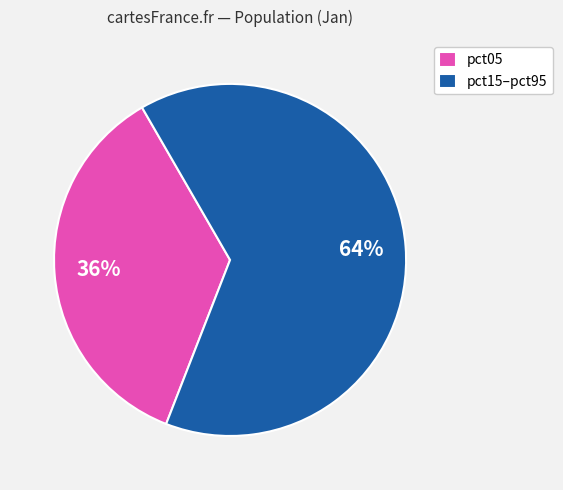

What percentage is the pct05 slice, to the nearest percent?

36%